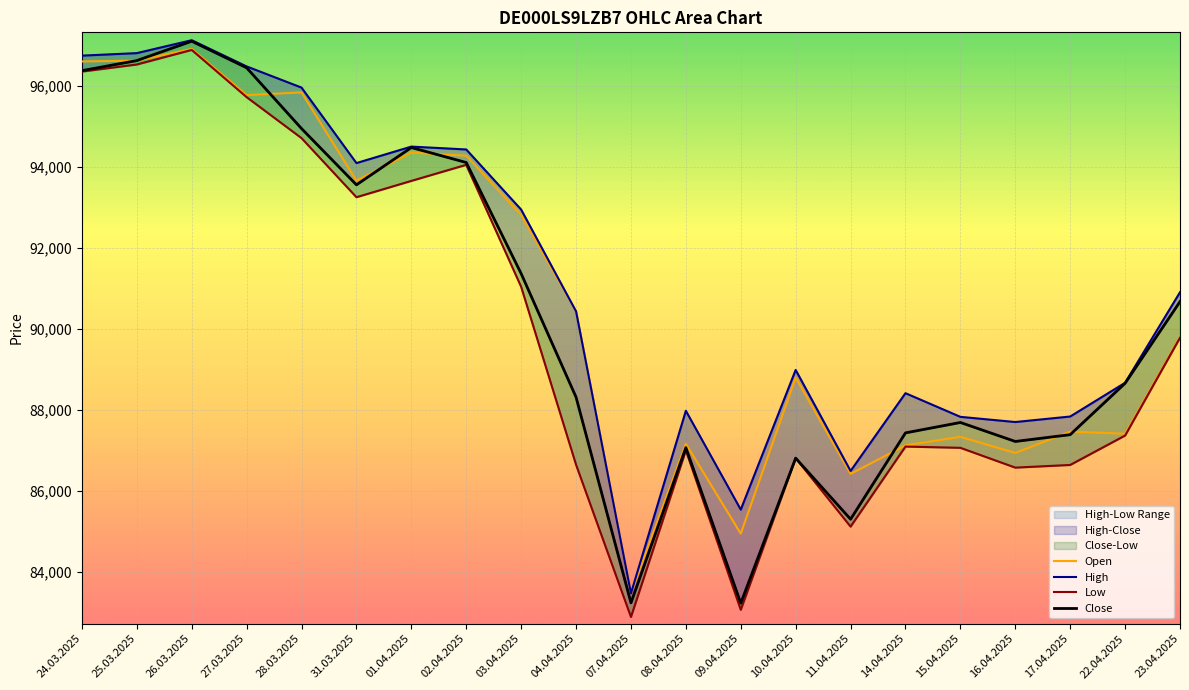

True or false: High and Close intersect in this chart.

False